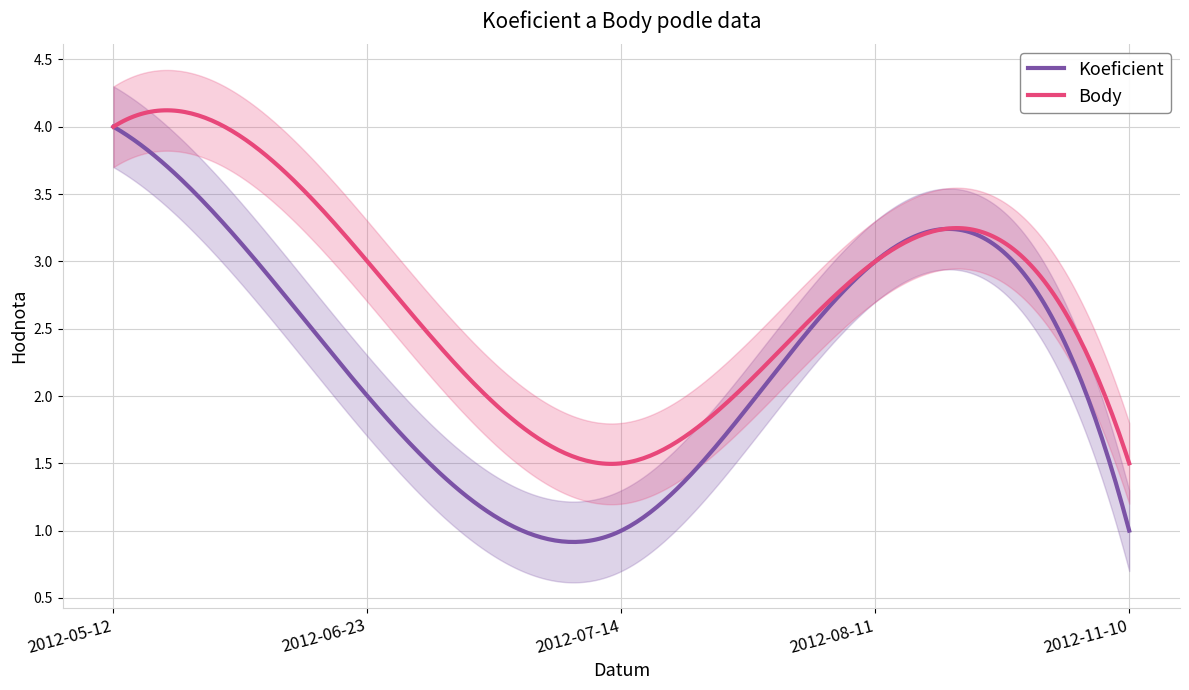

True or false: Body and Koeficient intersect in this chart.

False